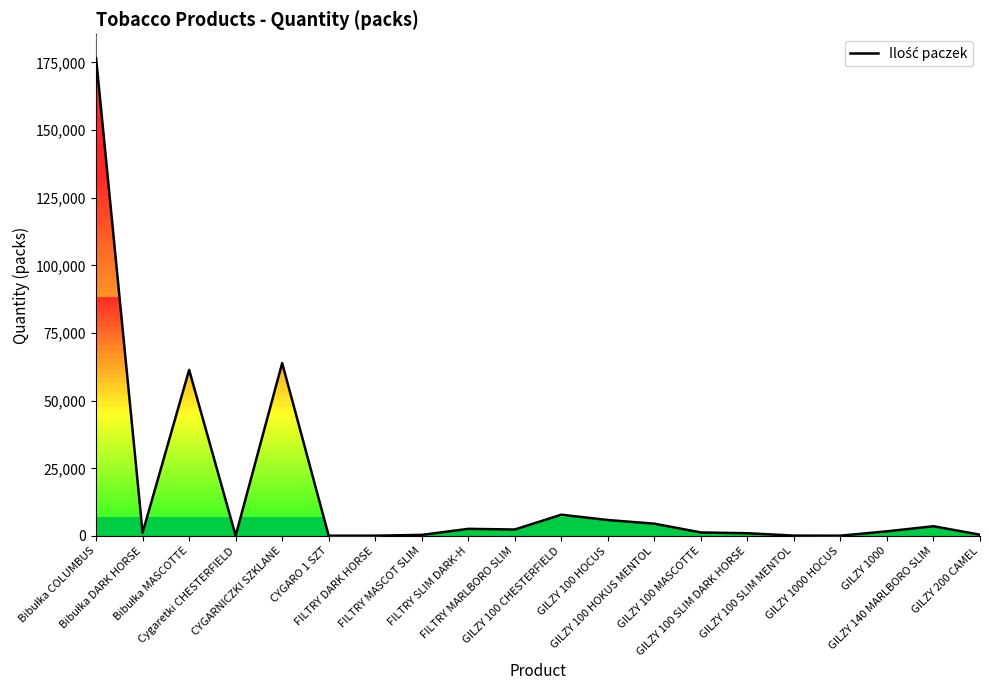

Approximately how many times larger is the value at FILTRY SLIM DARK-H compared to GILZY 100 SLIM DARK HORSE?

2.6